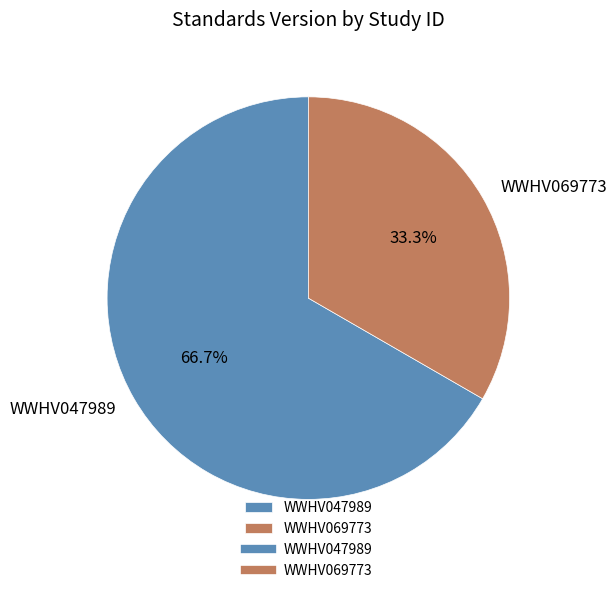

Combined, do WWHV047989 and WWHV069773 account for over 50%?

Yes